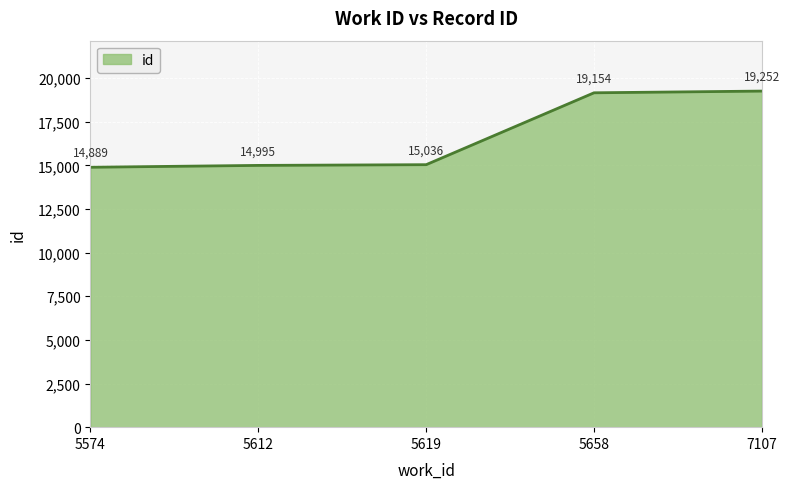

Approximately how many times larger is the value at 5612 compared to 7107?

0.8